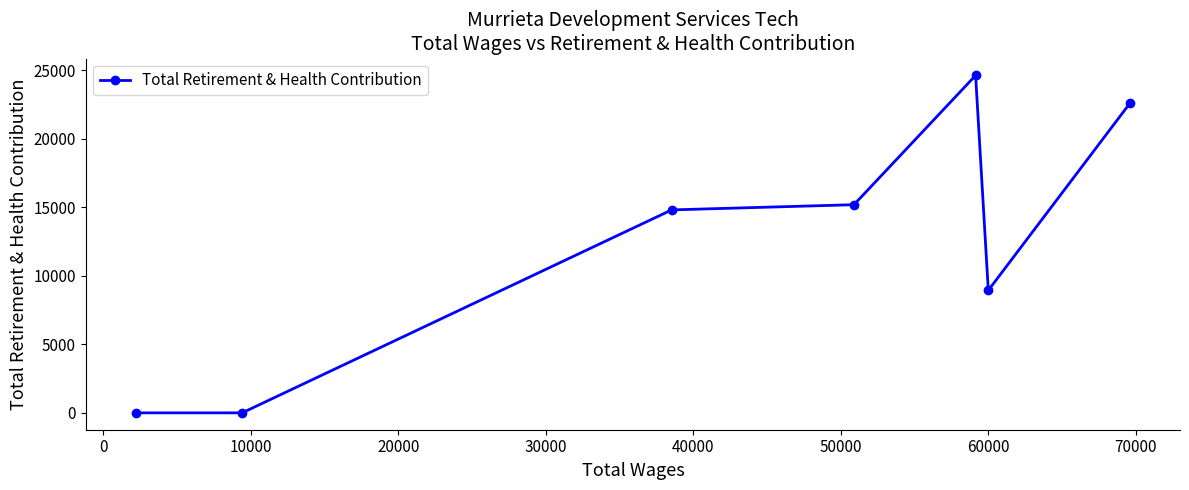

What is the sum of all values?

86211